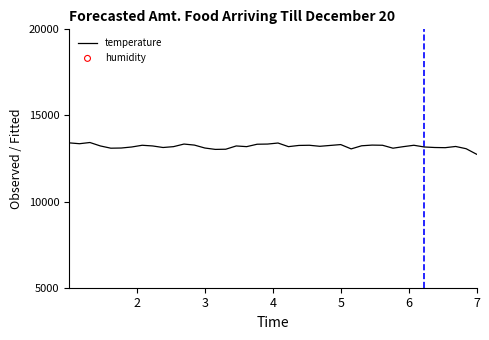

Which series reaches the minimum Y coordinate?

humidity